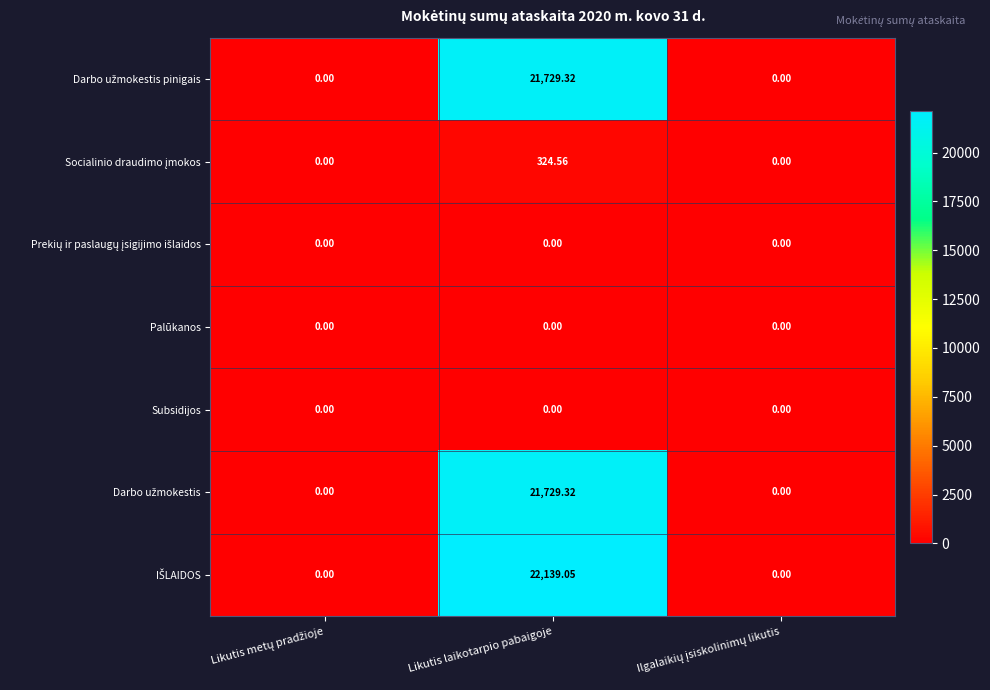

At which category is the sum across all series the highest?

Likutis laikotarpio pabaigoje